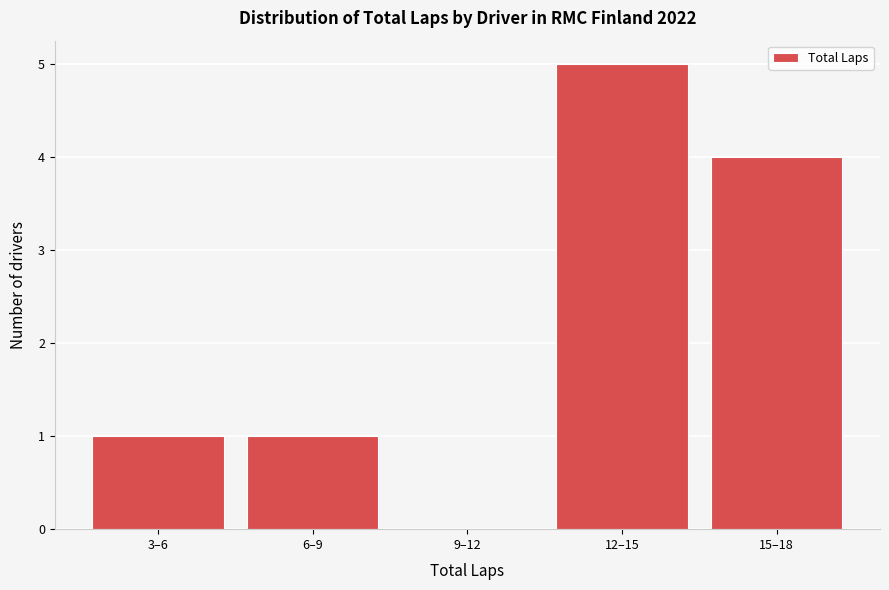

Reading right to left, what are all the values shown in this chart?

15–18=4	12–15=5	9–12=0	6–9=1	3–6=1